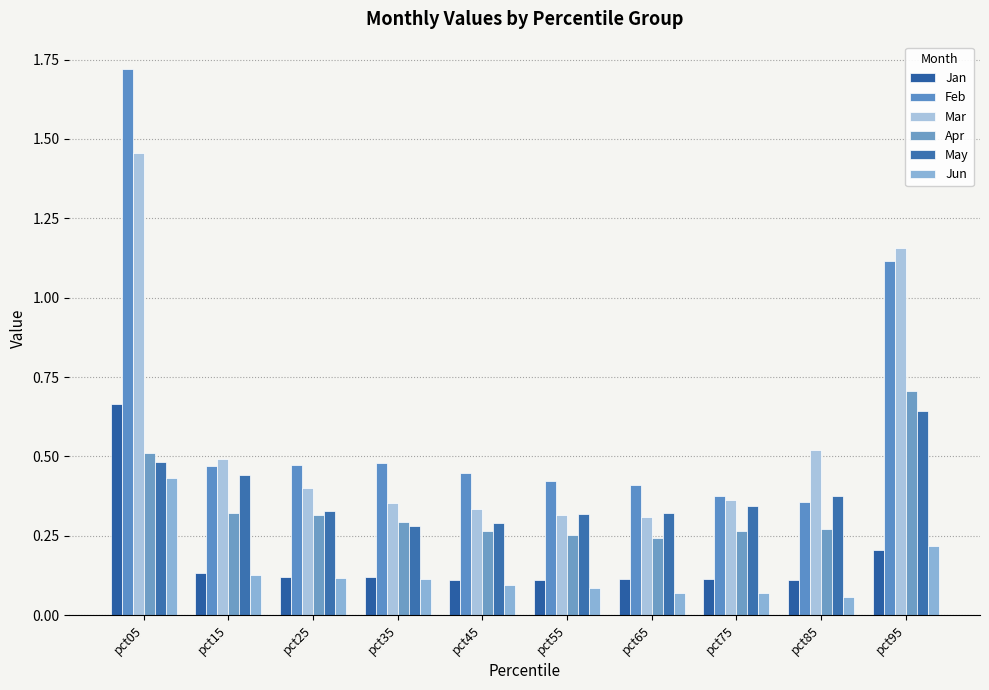

How many bars are there in total?

60